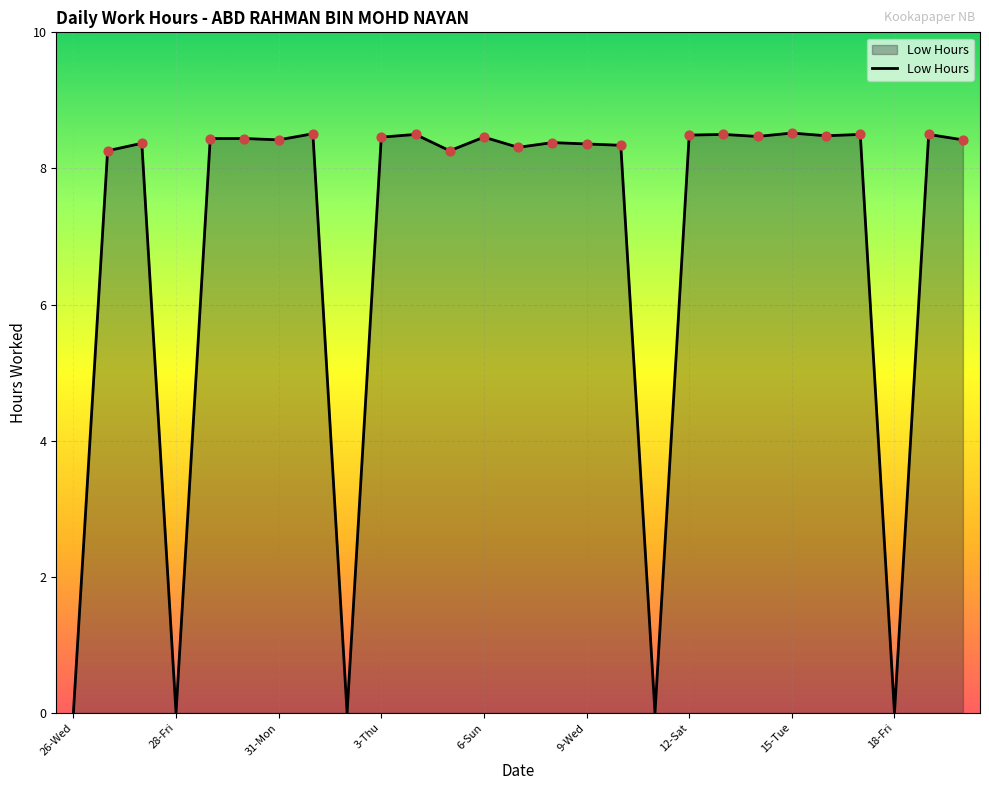

What is the greatest value displayed?

8.5